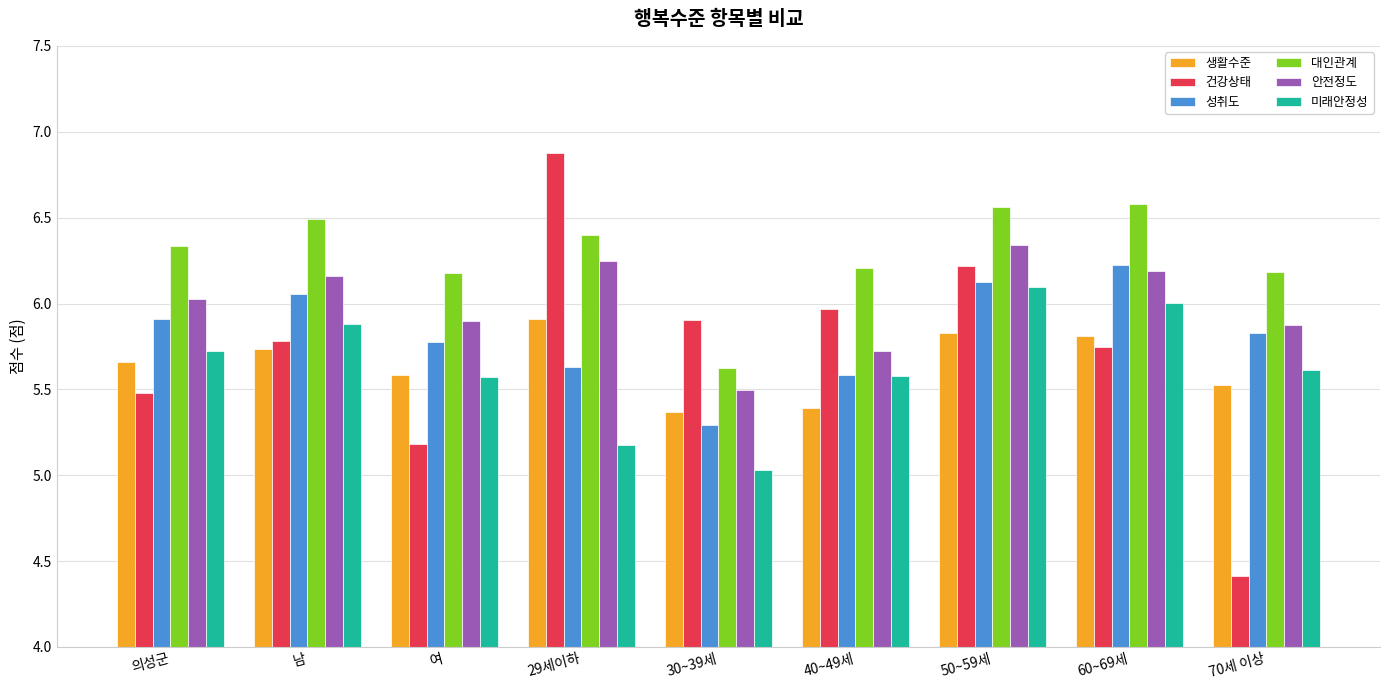

The 안전정도 series shows 8.8 at 남. True or false?

False